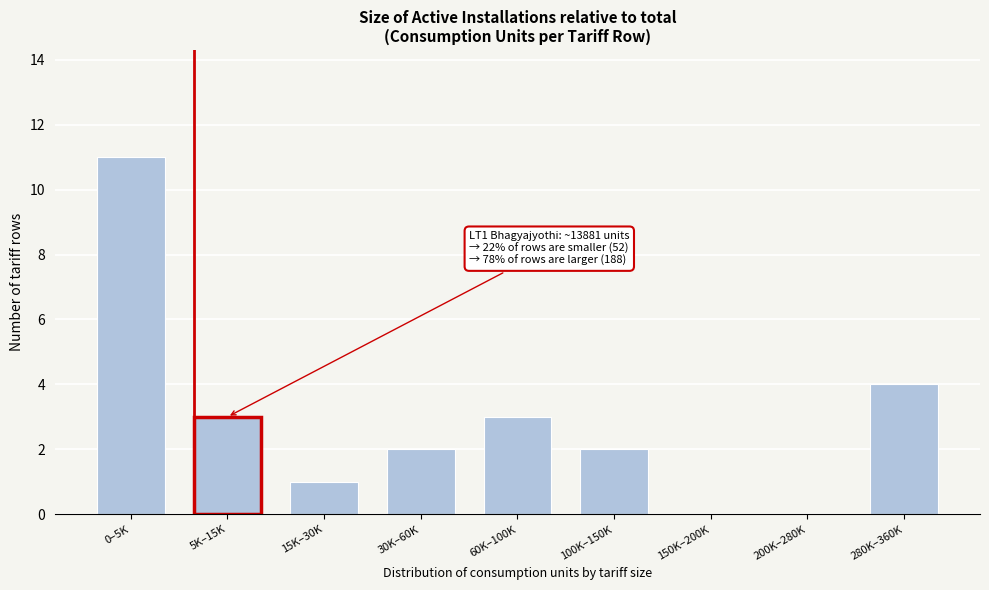

Reading right to left, extract all data points from this chart.

280K–360K=4	200K–280K=0	150K–200K=0	100K–150K=2	60K–100K=3	30K–60K=2	15K–30K=1	5K–15K=3	0–5K=11